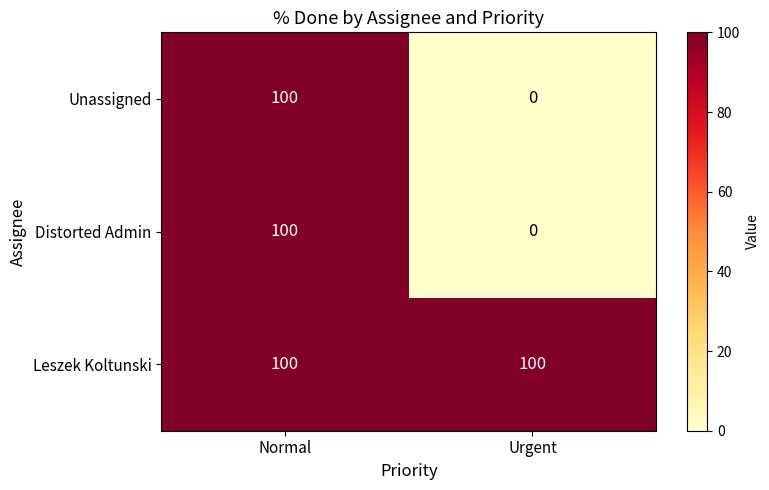

What is the spread (max minus min) of values at Urgent?

100